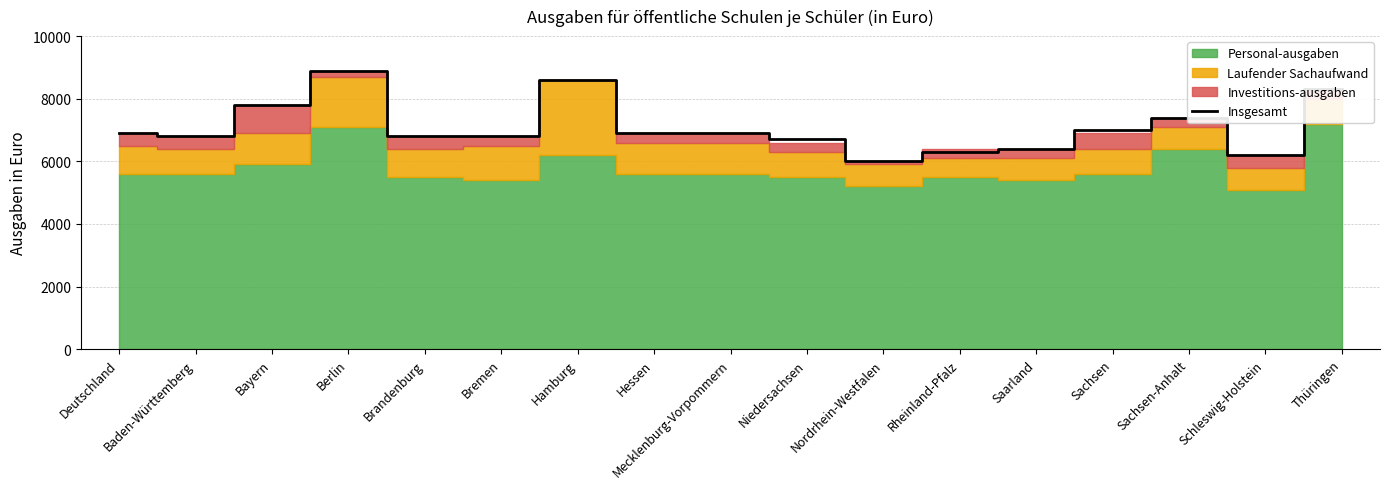

Which category has the highest value across all series?

Berlin